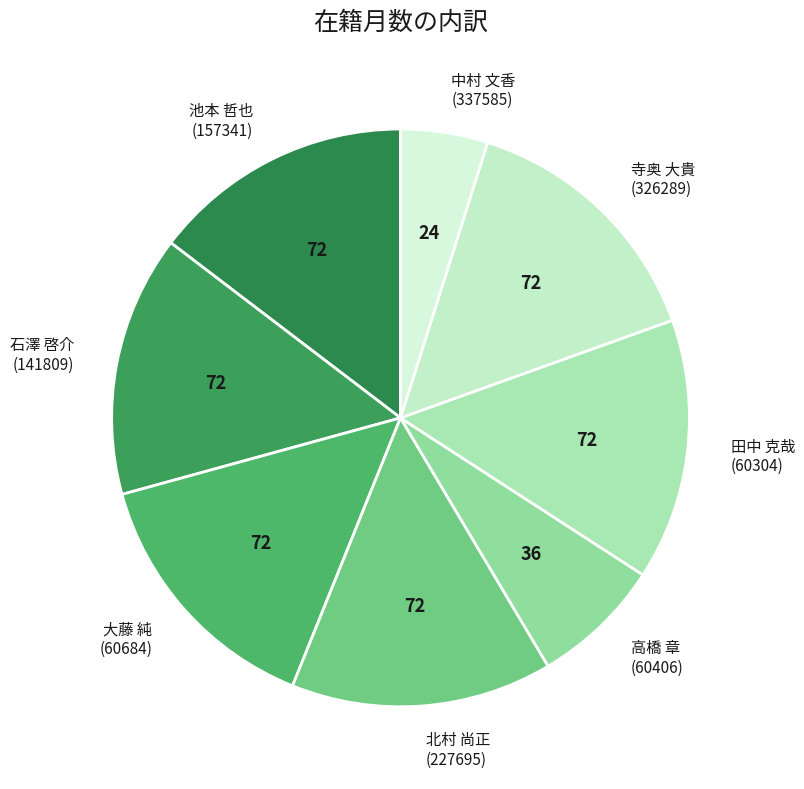

Count the number of slices in the pie.

8